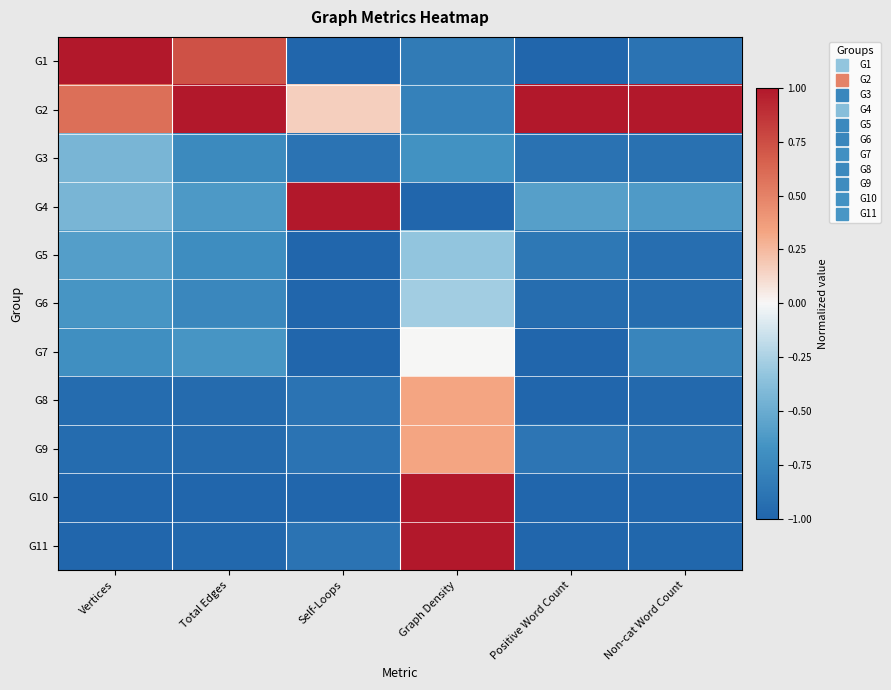

Reading left to right, transcribe all the data shown in this chart.

G1: Vertices=1.0	Total Edges=0.7	Self-Loops=-1.0	Graph Density=-0.8	Positive Word Count=-1.0	Non-cat Word Count=-0.9
G2: Vertices=0.6	Total Edges=1.0	Self-Loops=0.2	Graph Density=-0.8	Positive Word Count=1.0	Non-cat Word Count=1.0
G3: Vertices=-0.4	Total Edges=-0.7	Self-Loops=-0.9	Graph Density=-0.7	Positive Word Count=-0.9	Non-cat Word Count=-0.9
G4: Vertices=-0.4	Total Edges=-0.6	Self-Loops=1.0	Graph Density=-1.0	Positive Word Count=-0.6	Non-cat Word Count=-0.6
G5: Vertices=-0.6	Total Edges=-0.7	Self-Loops=-1.0	Graph Density=-0.3	Positive Word Count=-0.9	Non-cat Word Count=-0.9
G6: Vertices=-0.6	Total Edges=-0.8	Self-Loops=-1.0	Graph Density=-0.3	Positive Word Count=-0.9	Non-cat Word Count=-0.9
G7: Vertices=-0.7	Total Edges=-0.6	Self-Loops=-1.0	Graph Density=0.0	Positive Word Count=-1.0	Non-cat Word Count=-0.8
G8: Vertices=-0.9	Total Edges=-1.0	Self-Loops=-0.9	Graph Density=0.3	Positive Word Count=-1.0	Non-cat Word Count=-1.0
G9: Vertices=-0.9	Total Edges=-1.0	Self-Loops=-0.9	Graph Density=0.3	Positive Word Count=-0.9	Non-cat Word Count=-0.9
G10: Vertices=-1.0	Total Edges=-1.0	Self-Loops=-1.0	Graph Density=1.0	Positive Word Count=-1.0	Non-cat Word Count=-1.0
G11: Vertices=-1.0	Total Edges=-1.0	Self-Loops=-0.9	Graph Density=1.0	Positive Word Count=-1.0	Non-cat Word Count=-1.0